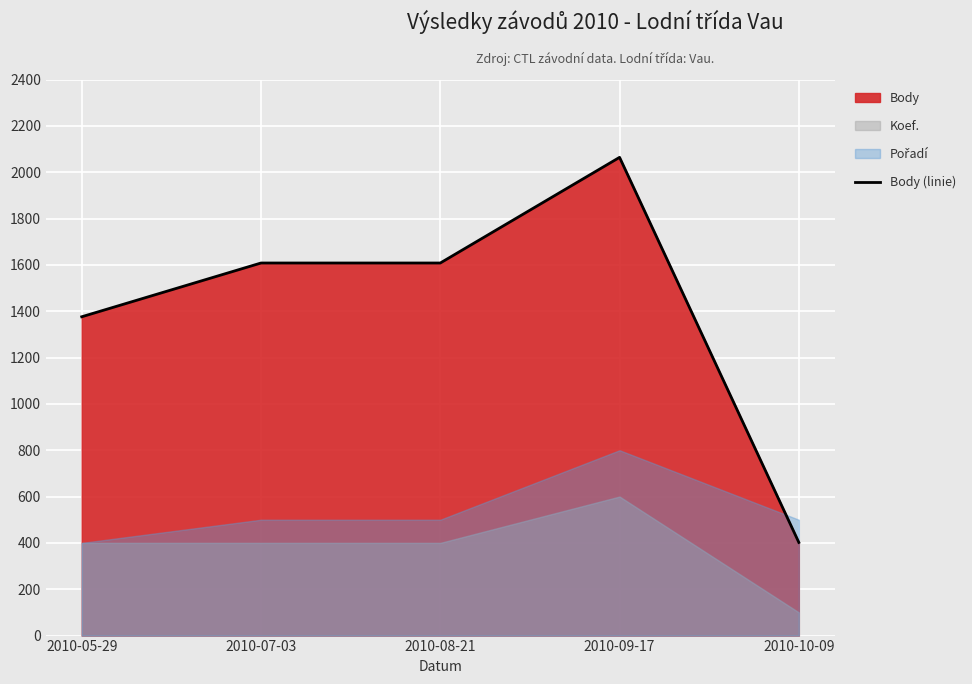

At which label does Body (linie) reach its minimum?

2010-10-09